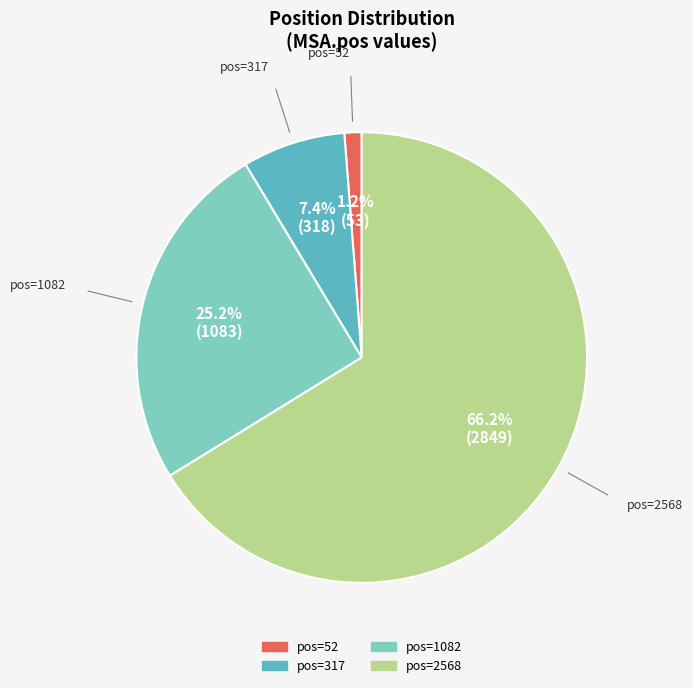

Is there any slice that represents more than half of the pie?

Yes